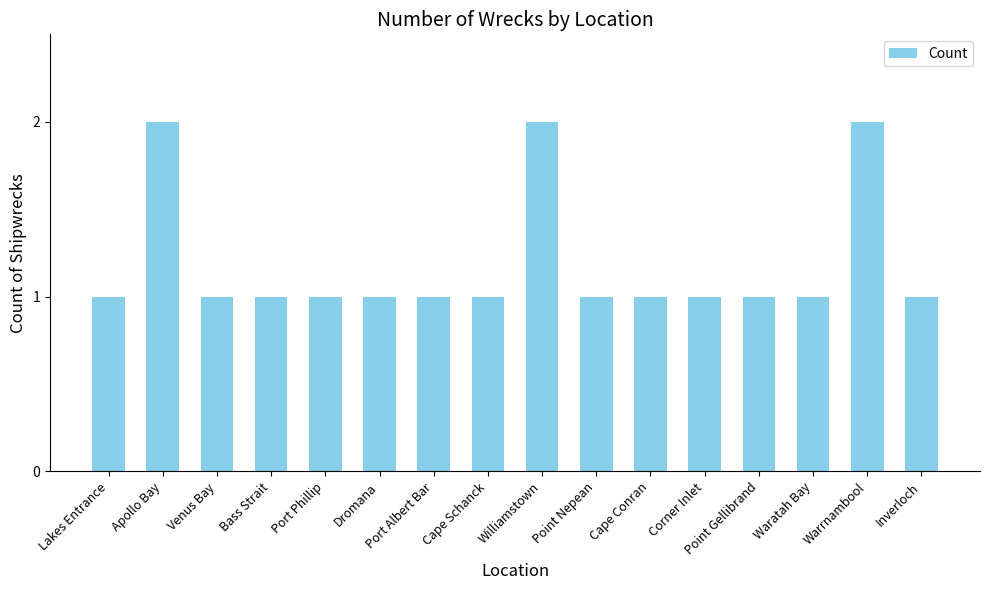

Does the chart contain stacked bars?

No